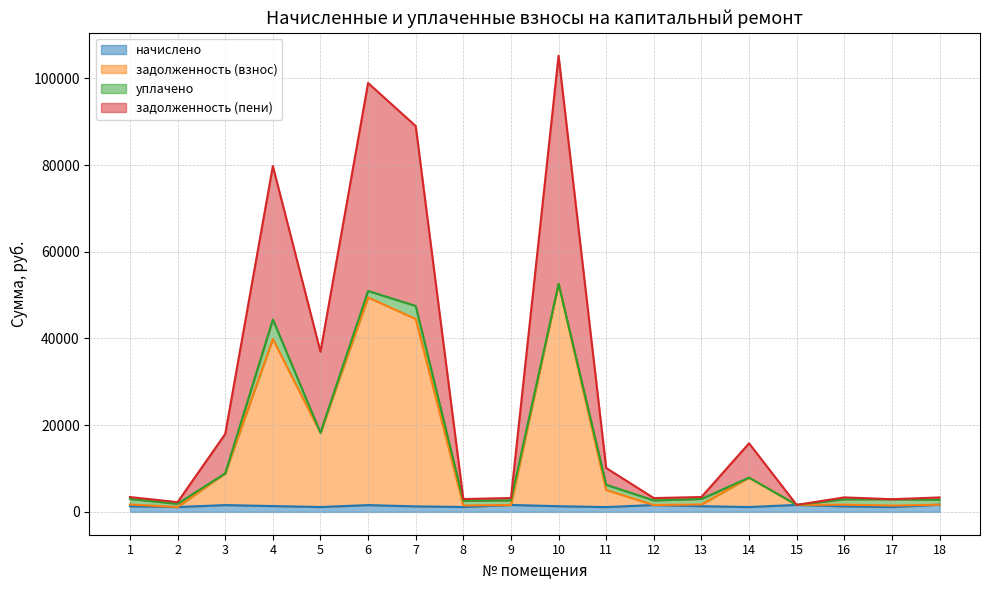

Rank the series at 15 from highest to lowest value.

начислено (линия), задолженность (взнос) (линия), уплачено (линия), задолженность (пени) (линия)